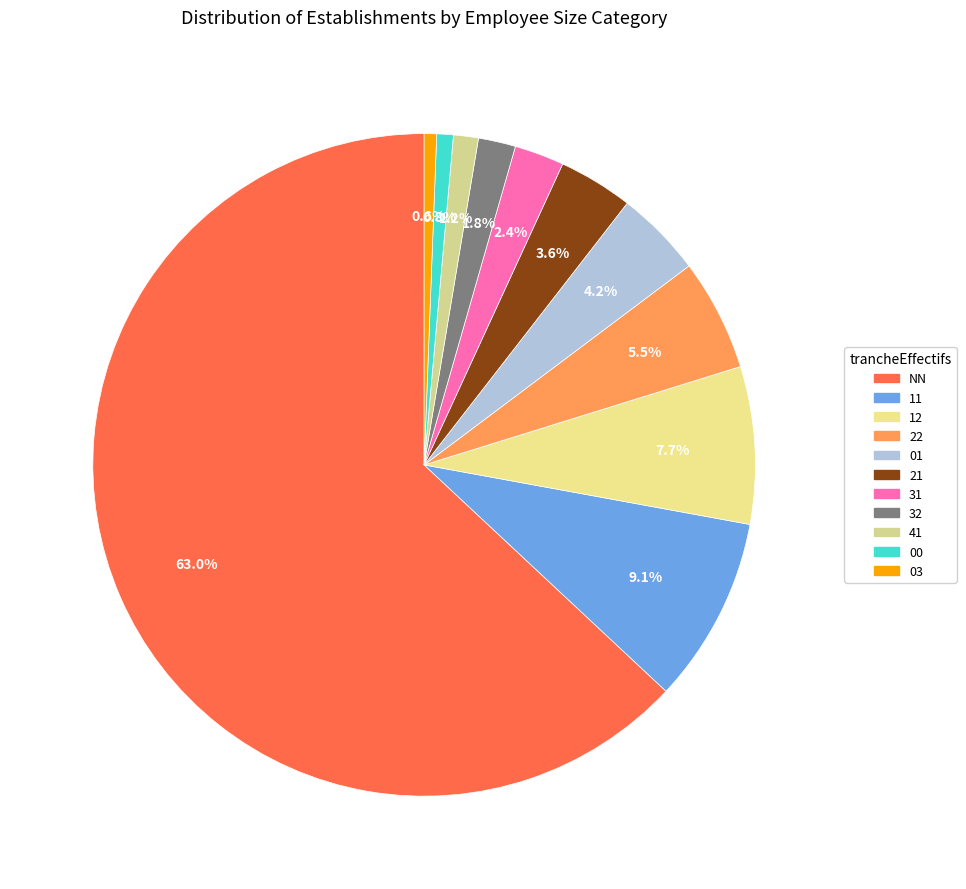

How much of the chart is everything except 31?

97.6%